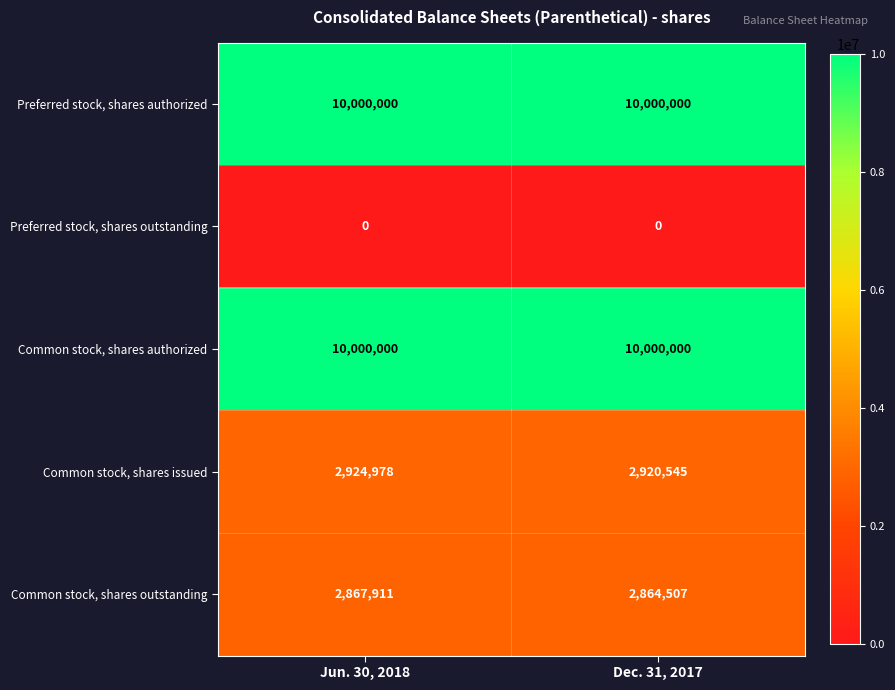

Is the value of Common stock, shares outstanding at Jun. 30, 2018 greater than the value of Preferred stock, shares outstanding at Dec. 31, 2017?

Yes